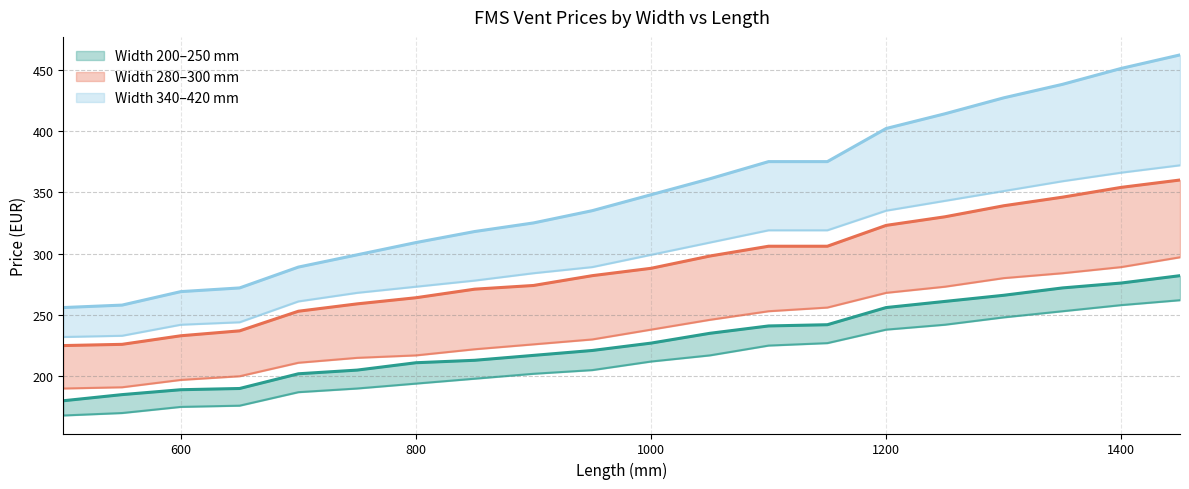

Which category has the lowest value in the W300 series?

500